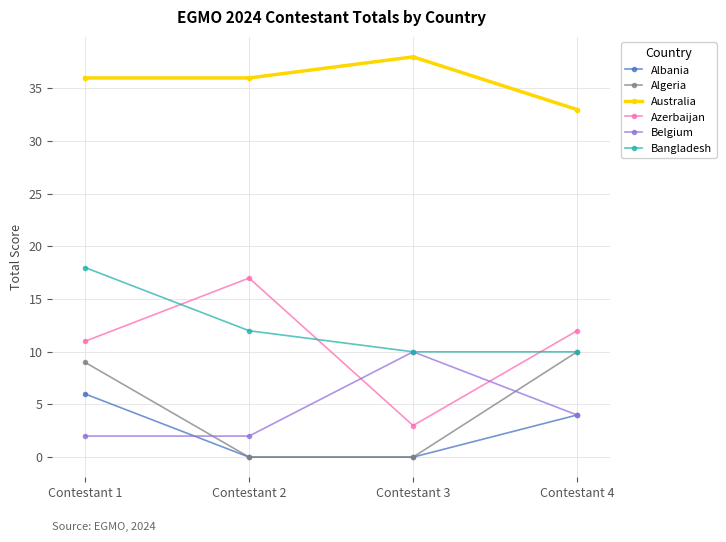

How many lines are shown in the chart?

6